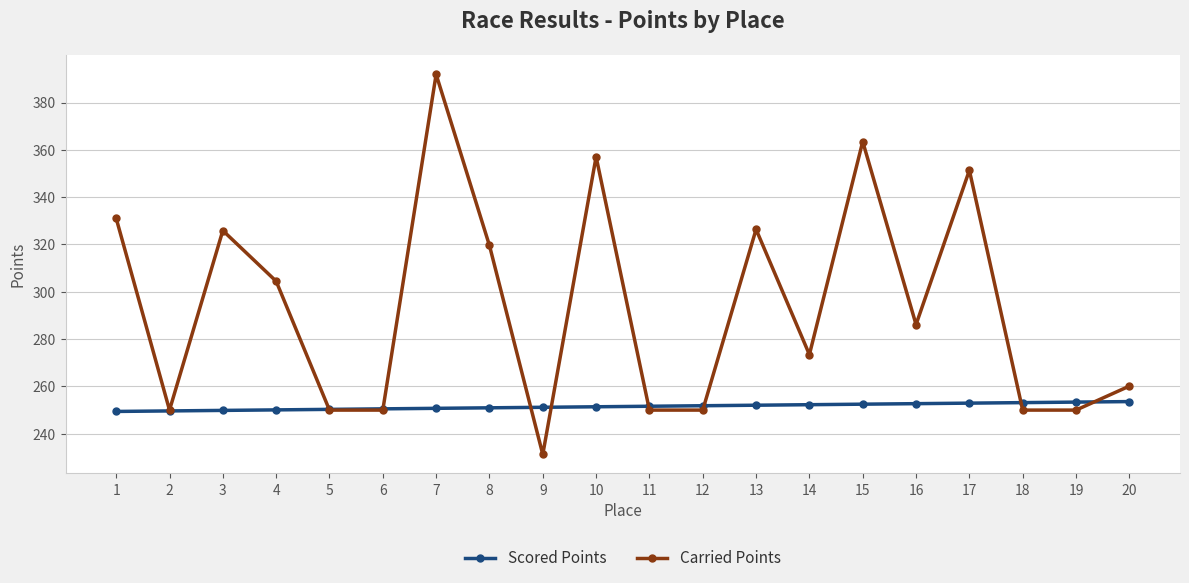

What is the value of the Scored Points point at the 17th from the left?

252.9